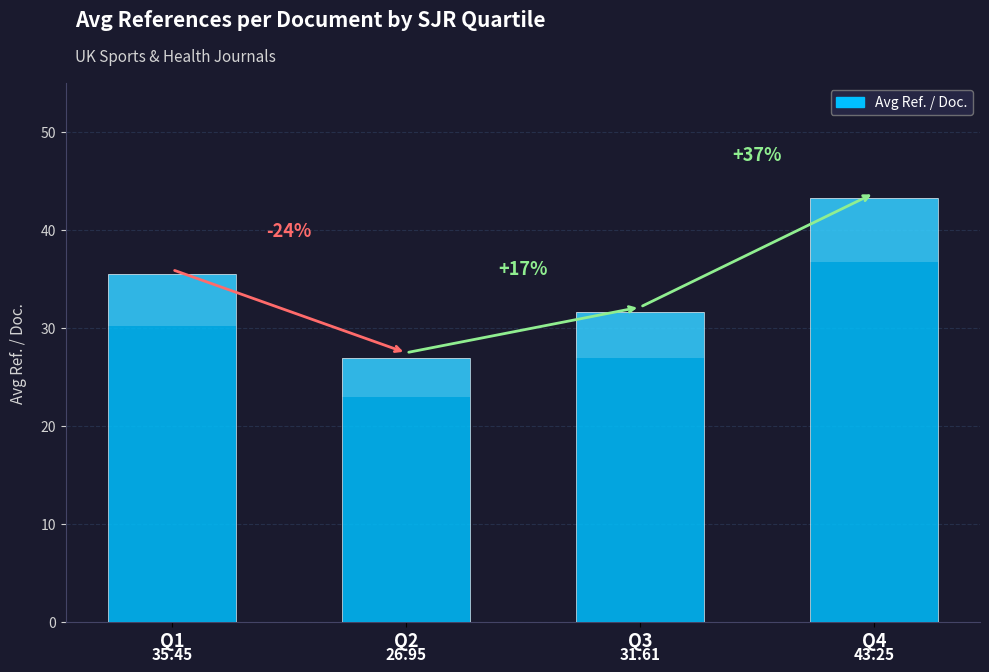

Are the bars grouped side by side (vs. stacked)?

No